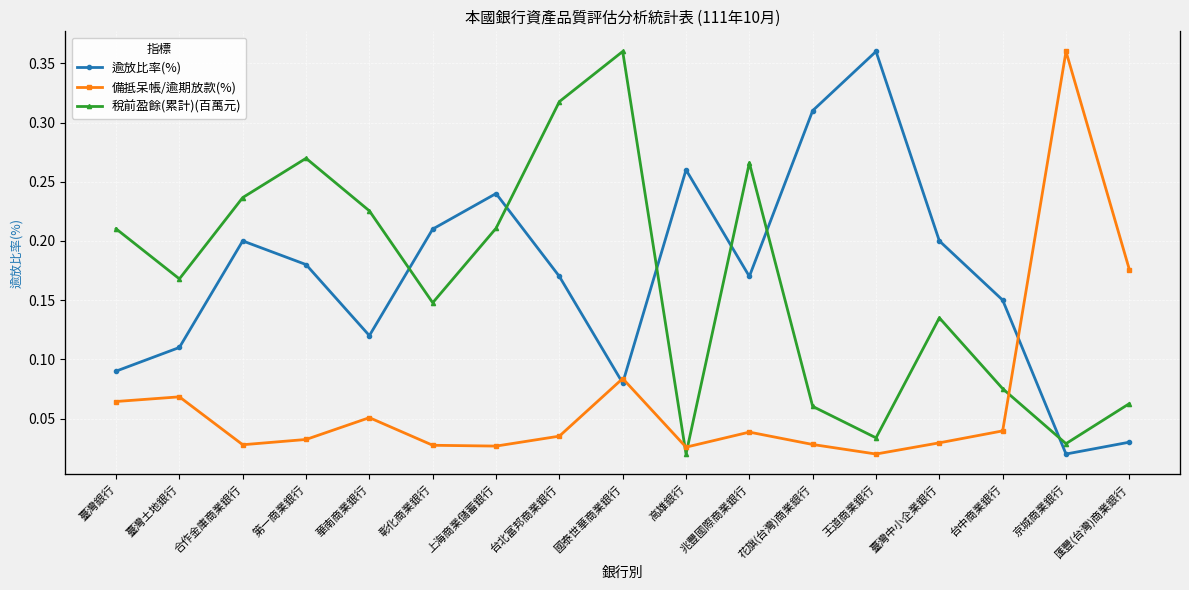

At 第一商業銀行, list the series in order from smallest to largest.

逾放比率(%), 備抵呆帳/逾期放款(%), 稅前盈餘(累計)(百萬元)